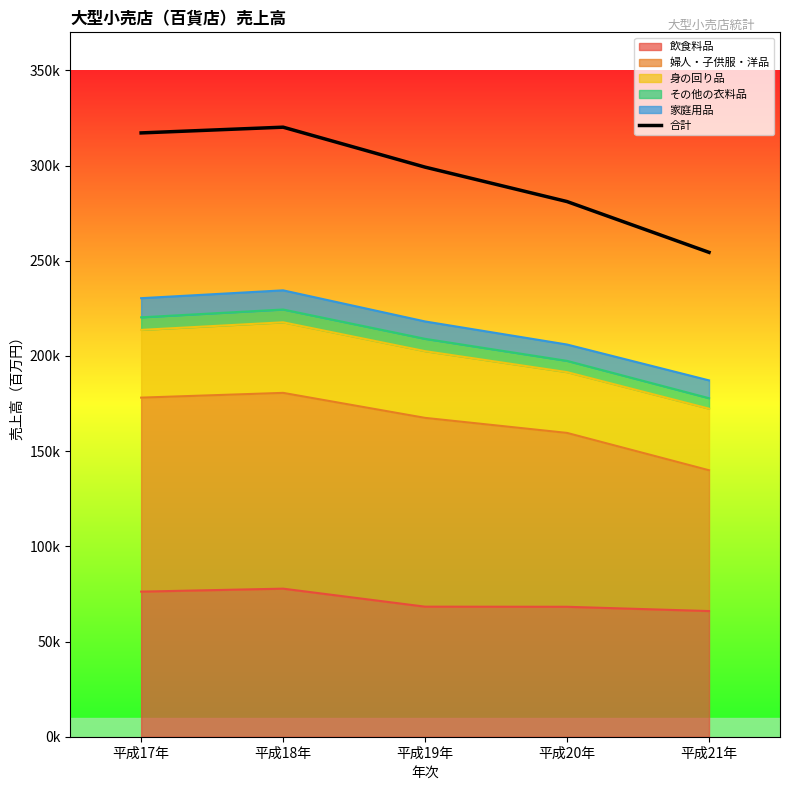

Which label corresponds to the smallest value in the chart?

平成21年